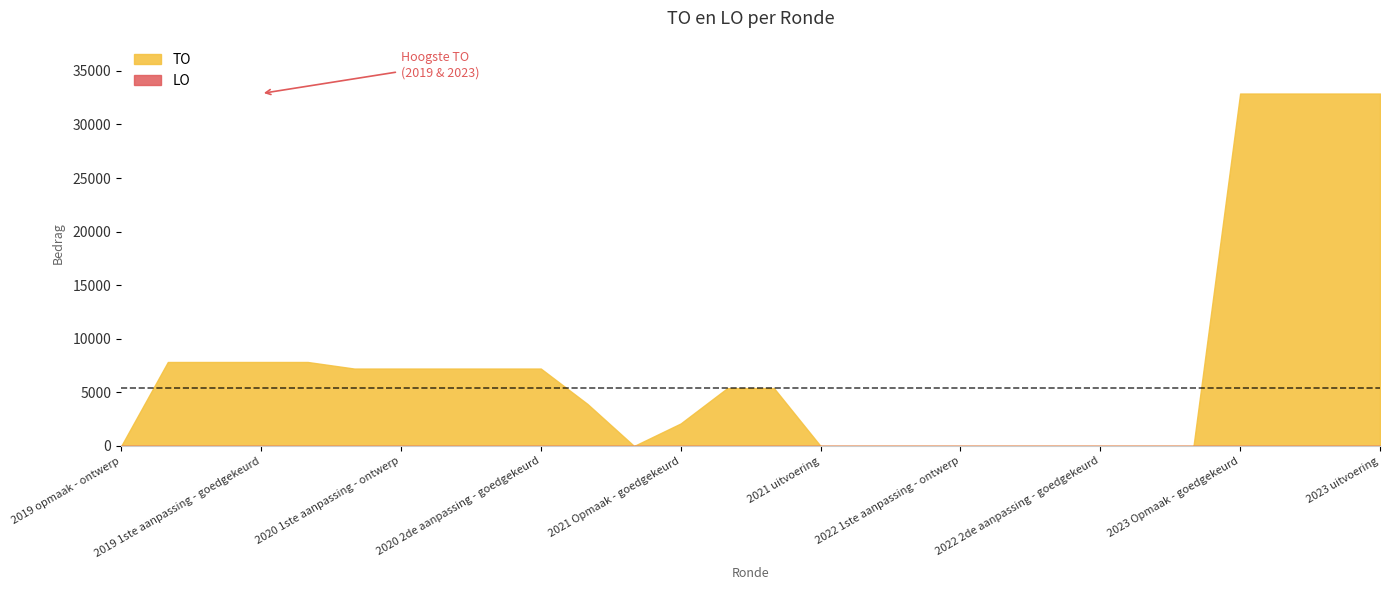

What is the difference between the highest and lowest values at 2019 opmaak - goedgekeurd?

7836